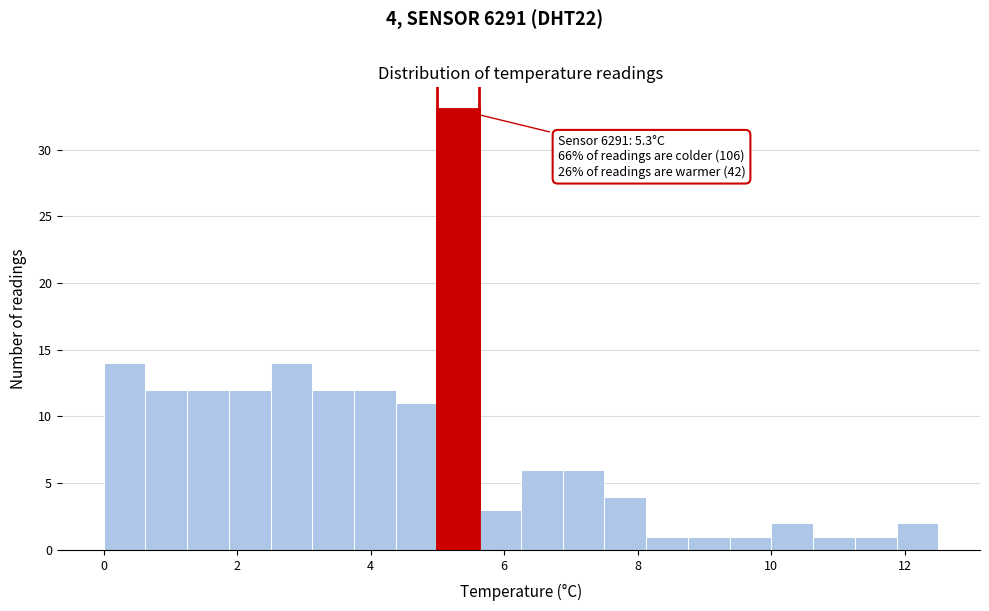

Read against the x-axis, roughly where is the centre of the tallest bar?

5.4